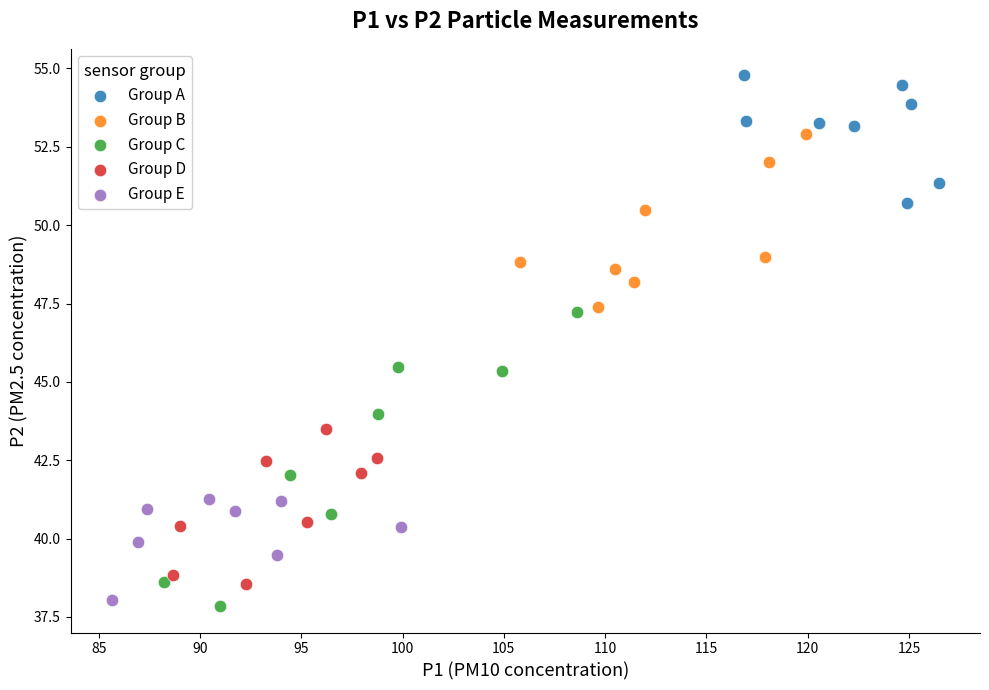

What are all the series names shown in the legend?

Group A, Group B, Group C, Group D, Group E